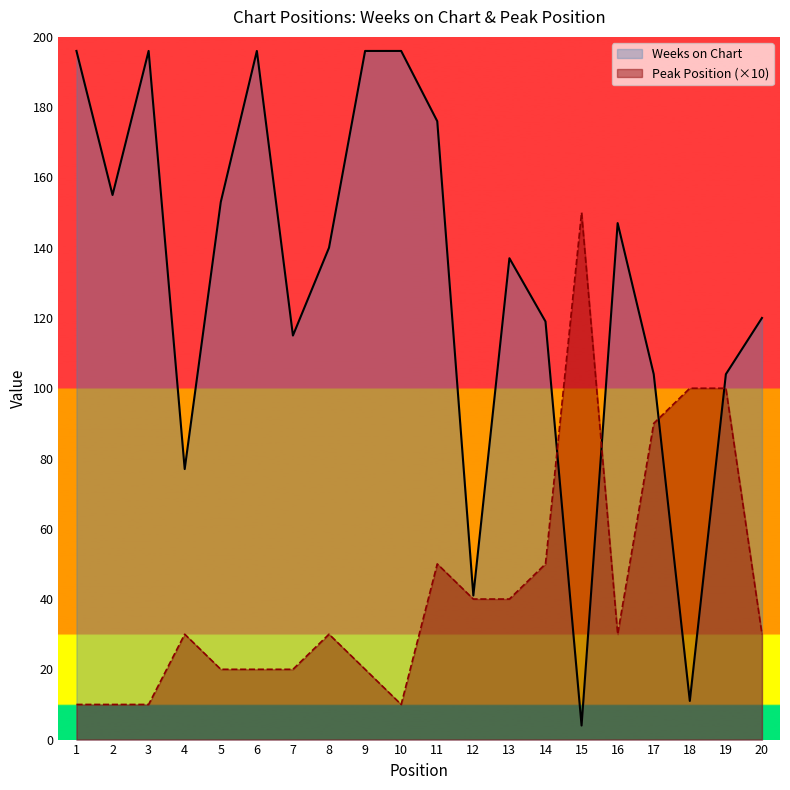

The value of Peak Position at 15 is 150. True or false?

True